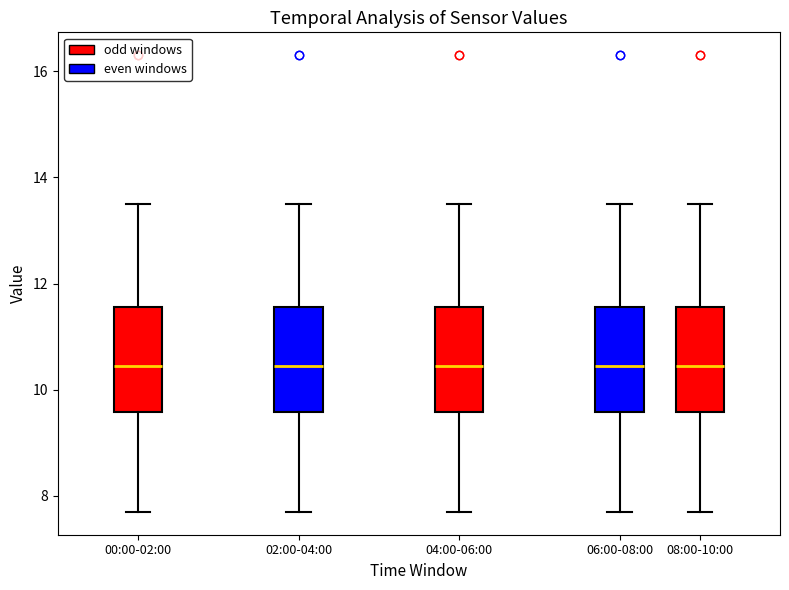

Reading left to right, read every box against the y-axis: the position of its median line, the range the box covers, and the ends of its whiskers. The values are not printed on the chart, so give them approximately, as read against the axis.

00:00-02:00: median 10.4, box 9.6 to 11.6, whiskers 7.8 to 13.6
02:00-04:00: median 10.4, box 9.6 to 11.6, whiskers 7.8 to 13.6
04:00-06:00: median 10.4, box 9.6 to 11.6, whiskers 7.8 to 13.6
06:00-08:00: median 10.4, box 9.6 to 11.6, whiskers 7.8 to 13.6
08:00-10:00: median 10.4, box 9.6 to 11.6, whiskers 7.8 to 13.6